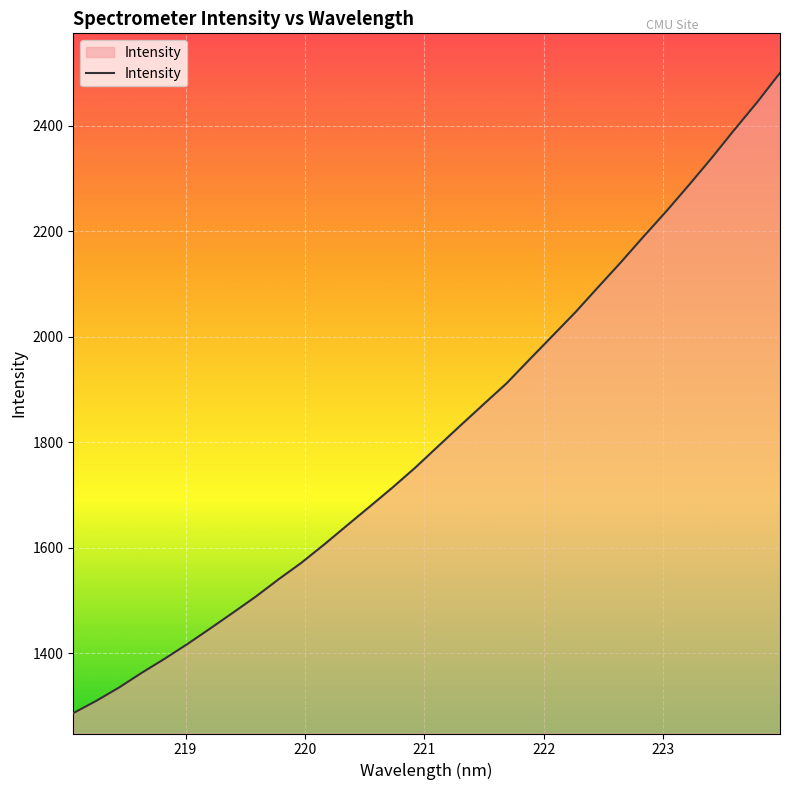

What is the difference between the maximum and minimum values?

1213.5